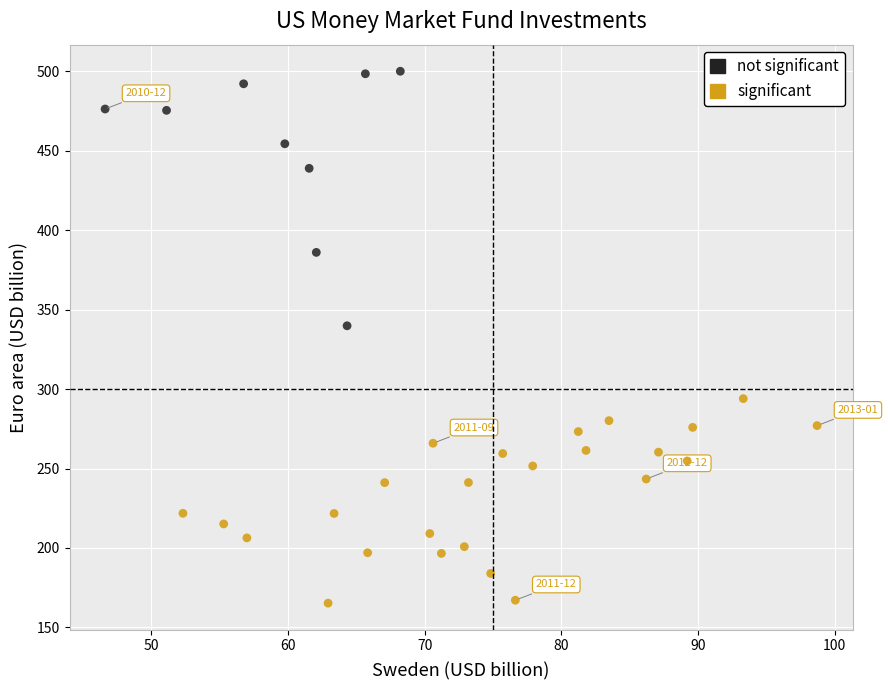

Which series has the widest spread of Y values?

not significant